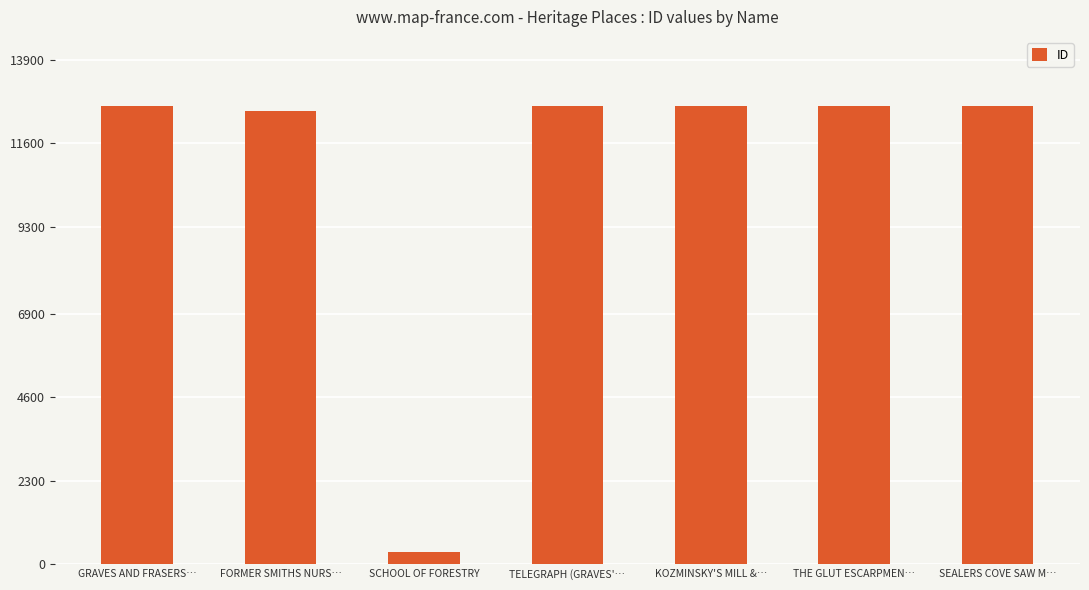

What is the value of the 7th bar from the left?

12632